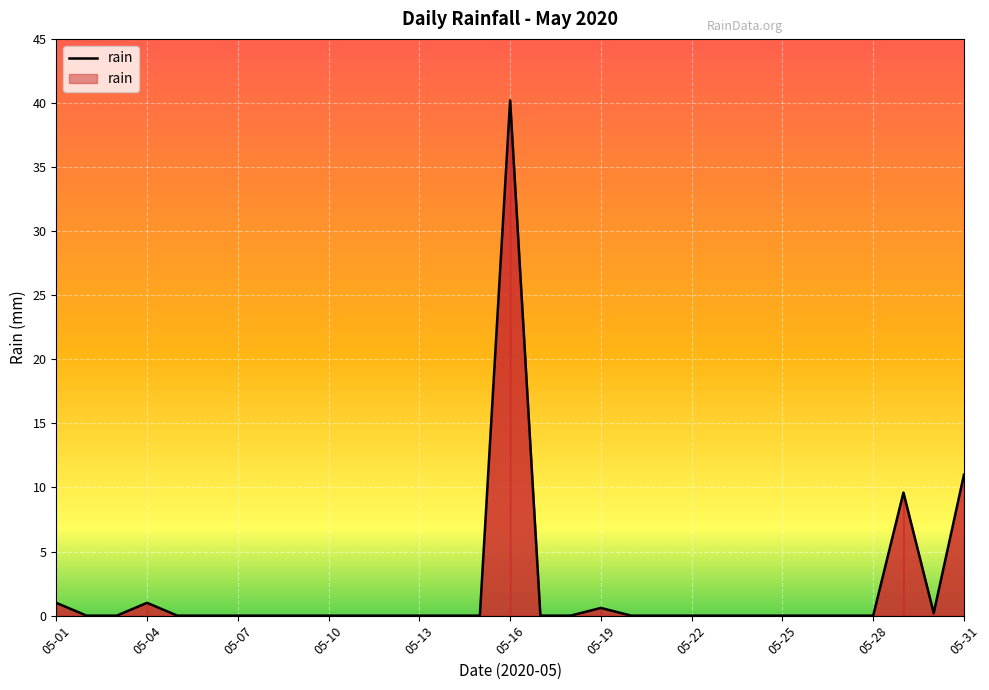

What is the difference between the maximum and minimum values?

40.2